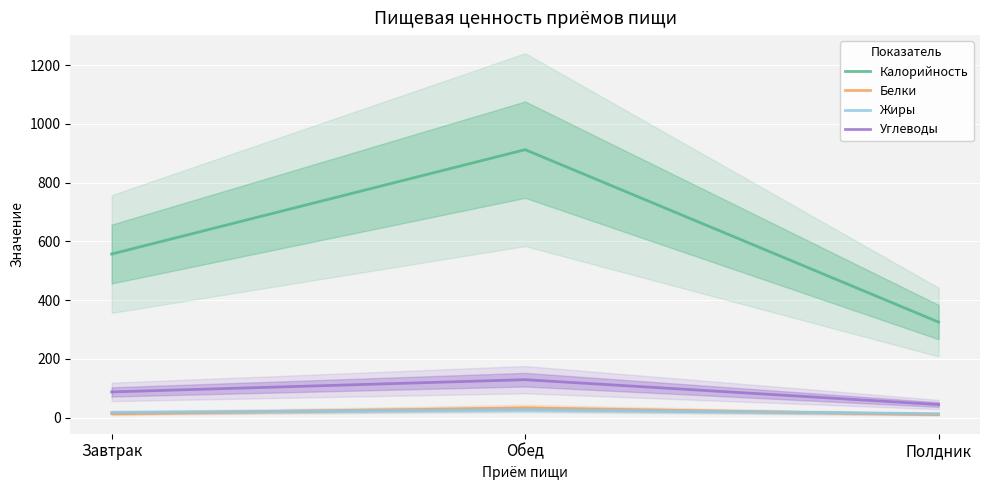

How many values in the Углеводы series exceed 87?

2